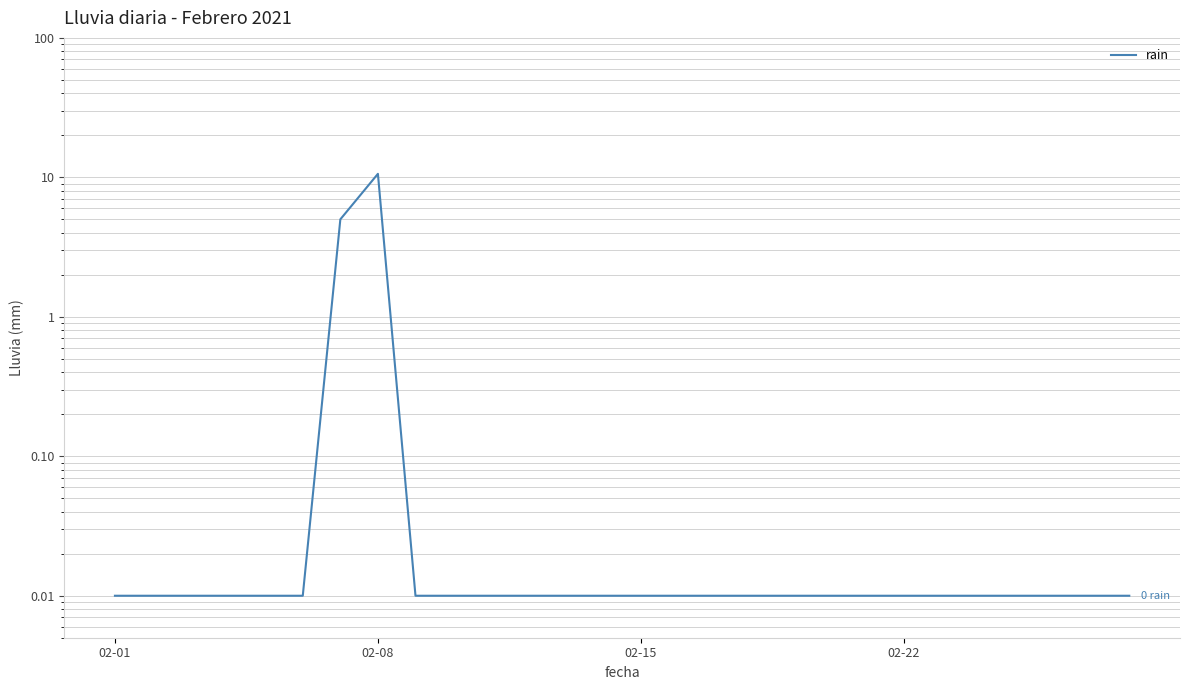

The value at 02-15 is 0.0. True or false?

False